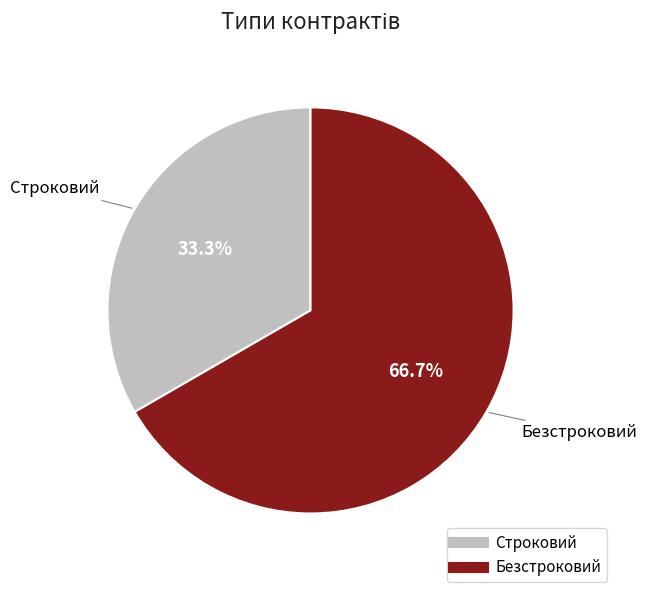

Rank the categories by value from highest to lowest.

Безстроковий, Строковий